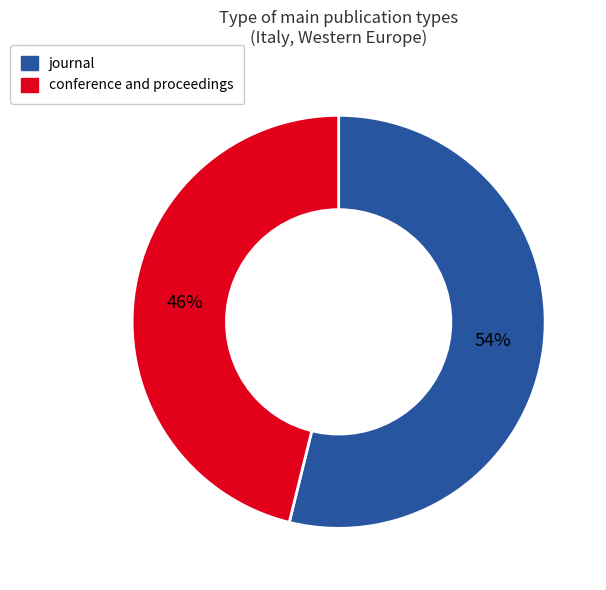

To the nearest percent, what is the difference between the largest and smallest slice percentages?

8%